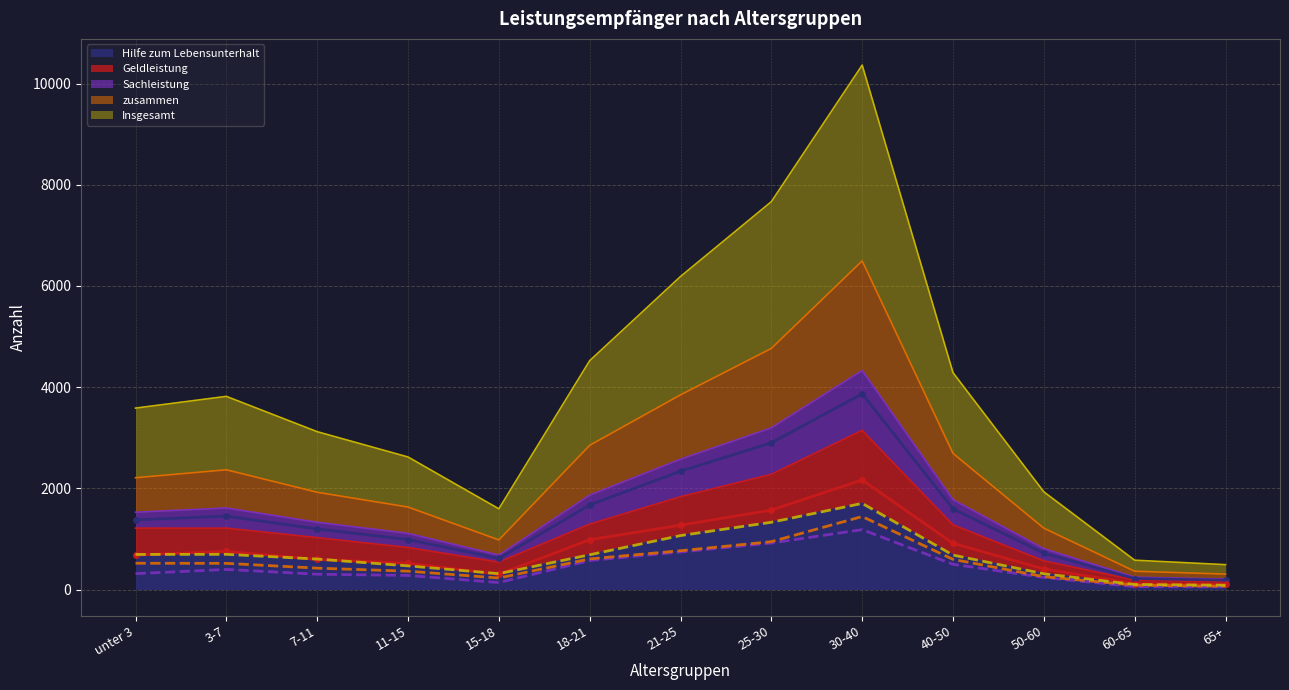

Which category has the lowest value in the Hilfe zum Lebensunterhalt series?

65+